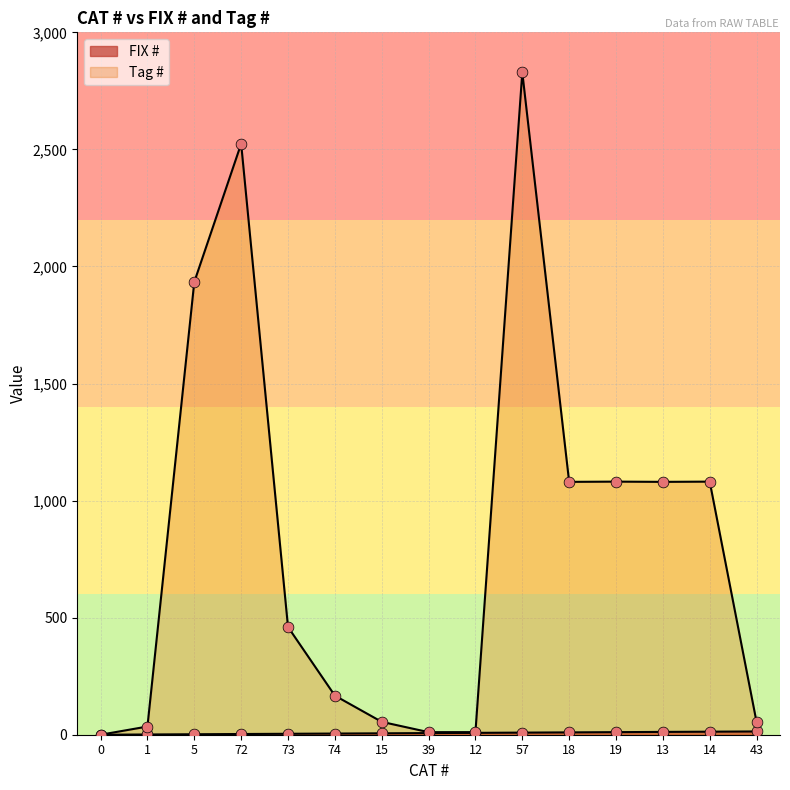

What is the total value across all series at 12?

19